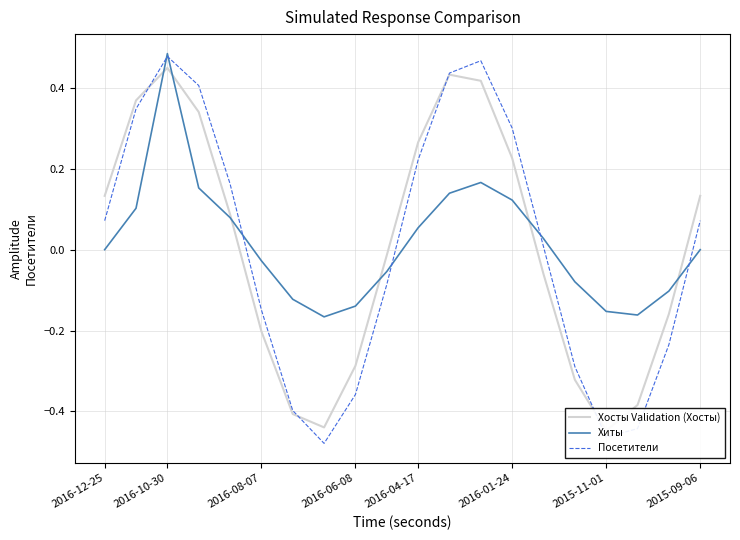

The value of Хиты at 12 is 0.2. True or false?

True